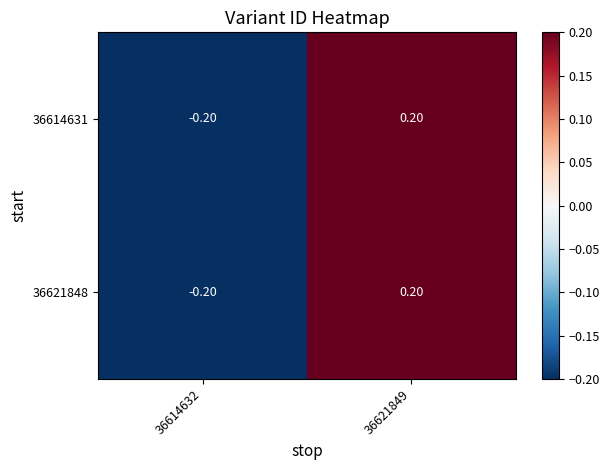

What is the total value across all series at 36614632?

-0.4